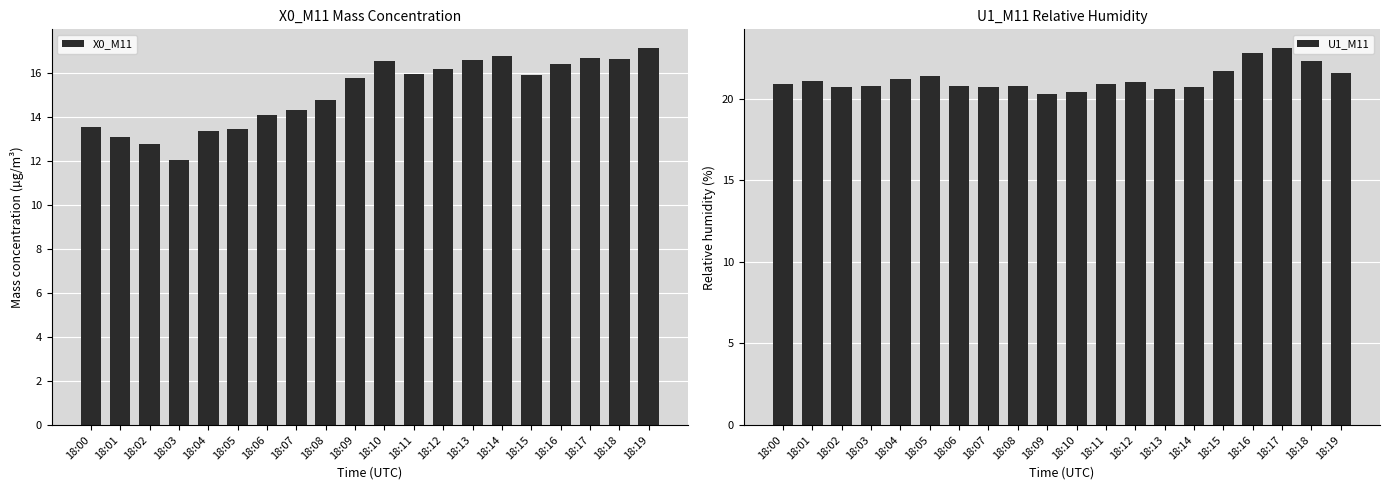

Where is X0_M11 nearest to the value 14?

18:06